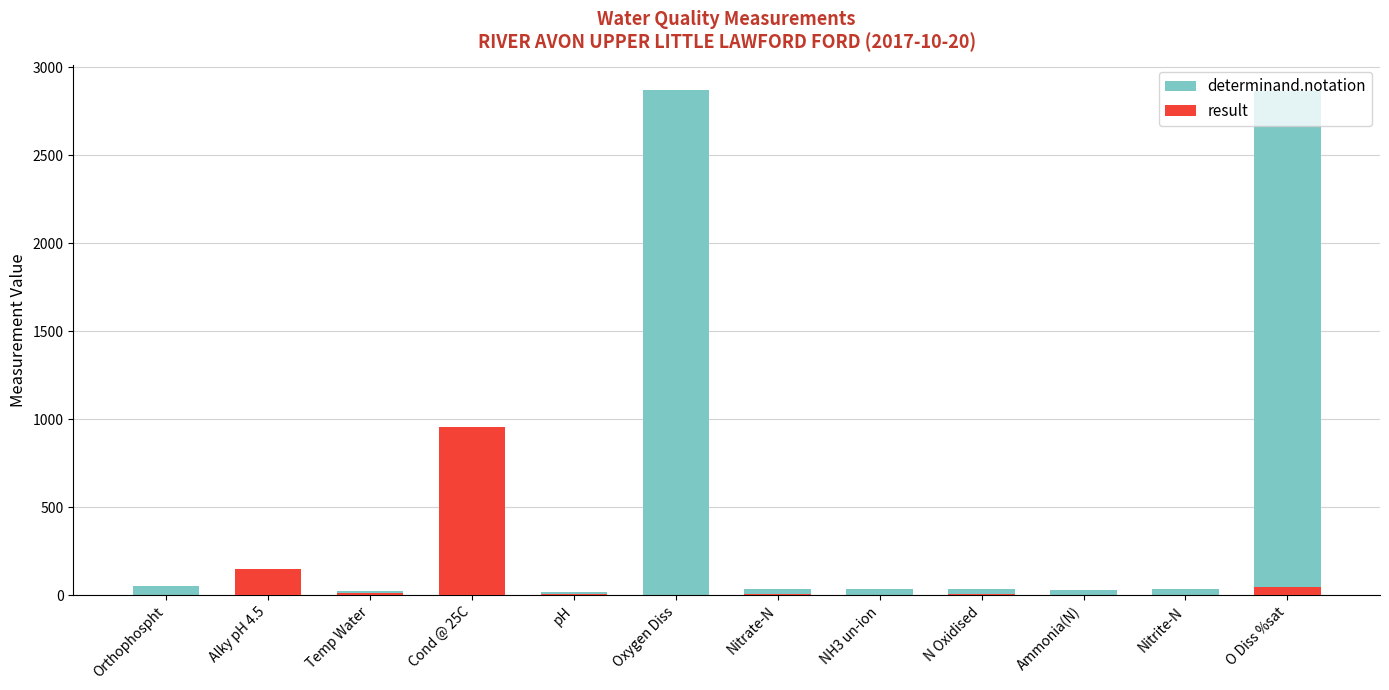

How many series are shown in this chart?

2